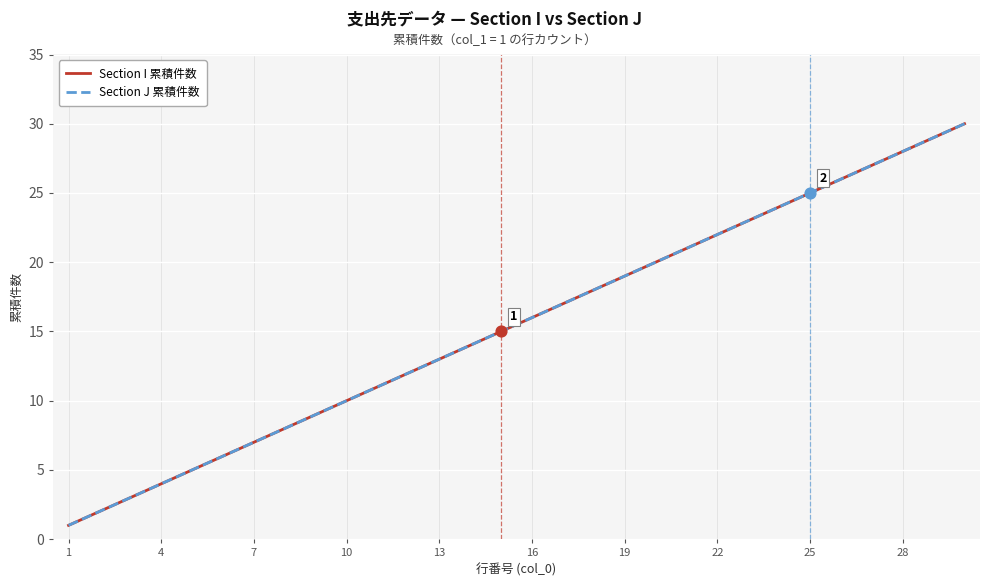

Which series reaches the minimum Y coordinate?

Section I 累積件数